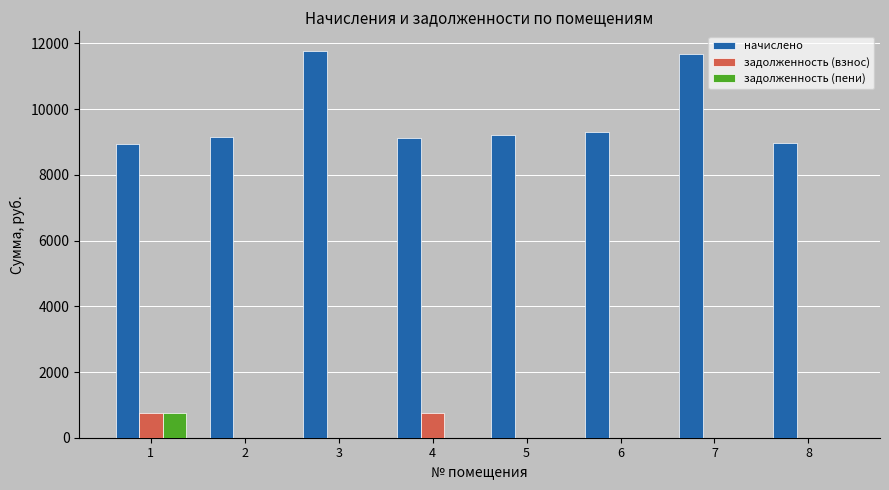

What is the difference between the начислено values at 2 and 6?

138.1